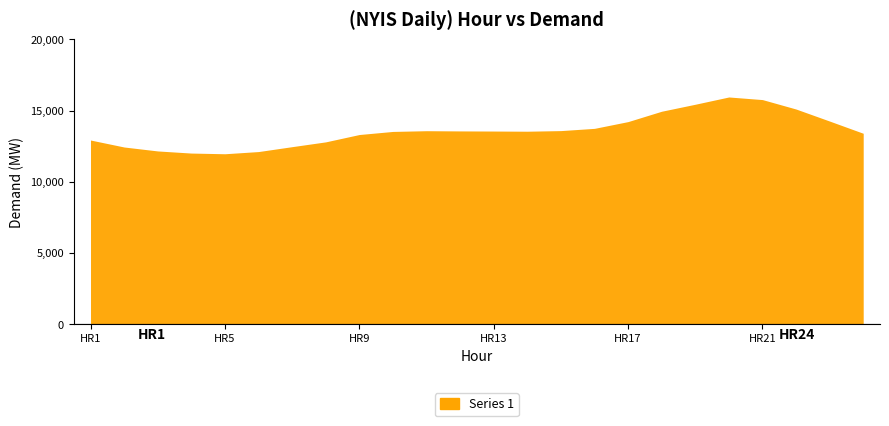

How many values exceed 13564?

11